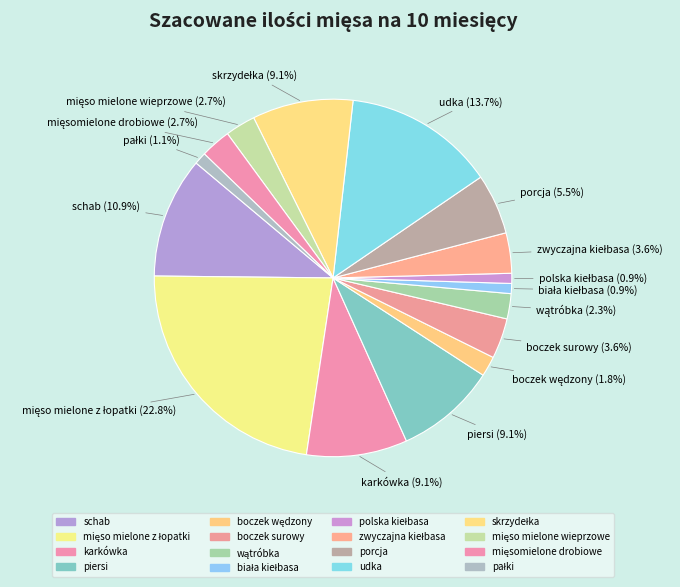

How many slices are in this pie chart?

16